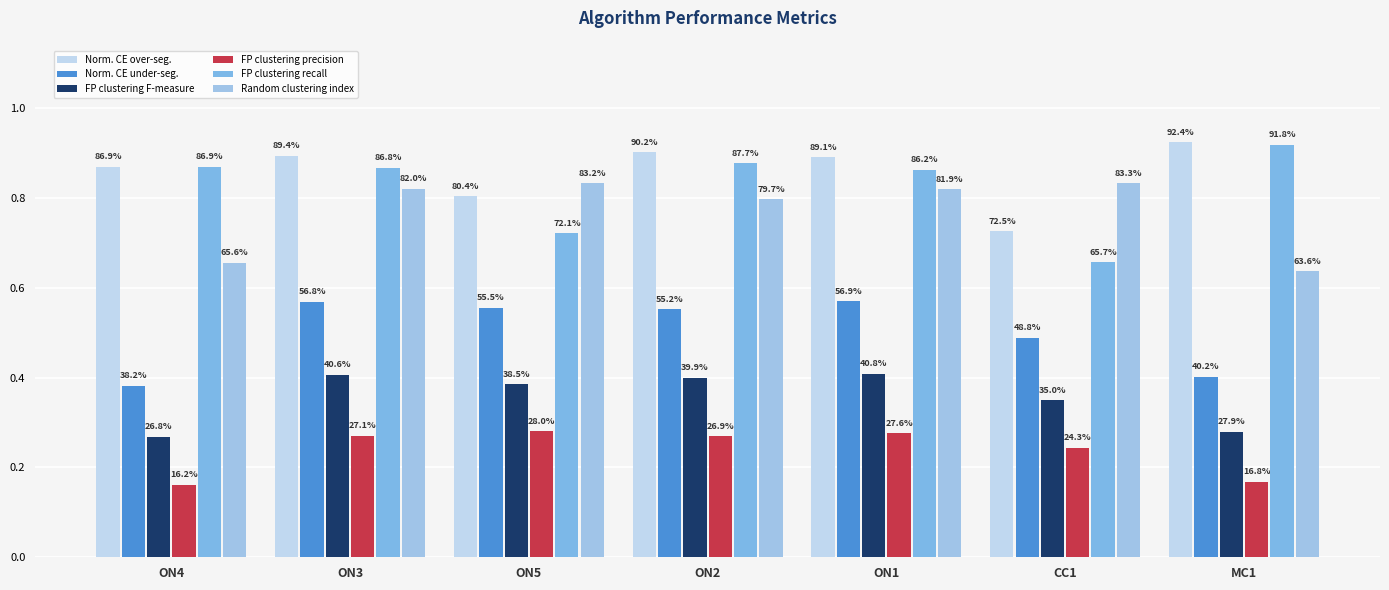

What is the value of the Norm. CE over-seg. bar at the 2nd from the left?

0.9